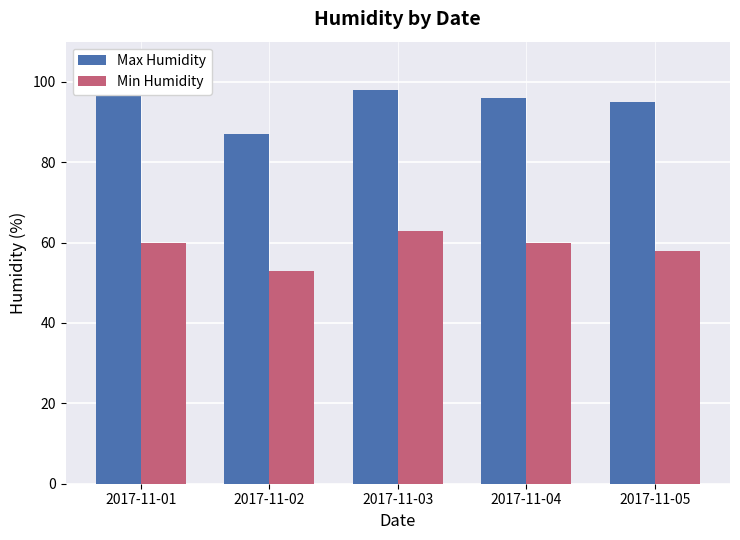

How many series are shown in this chart?

2